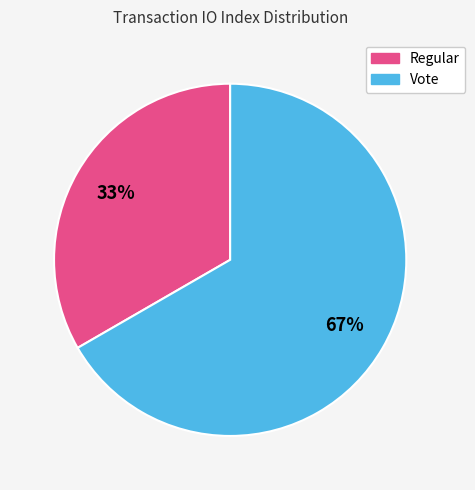

To the nearest percent, what is the average slice percentage?

50%